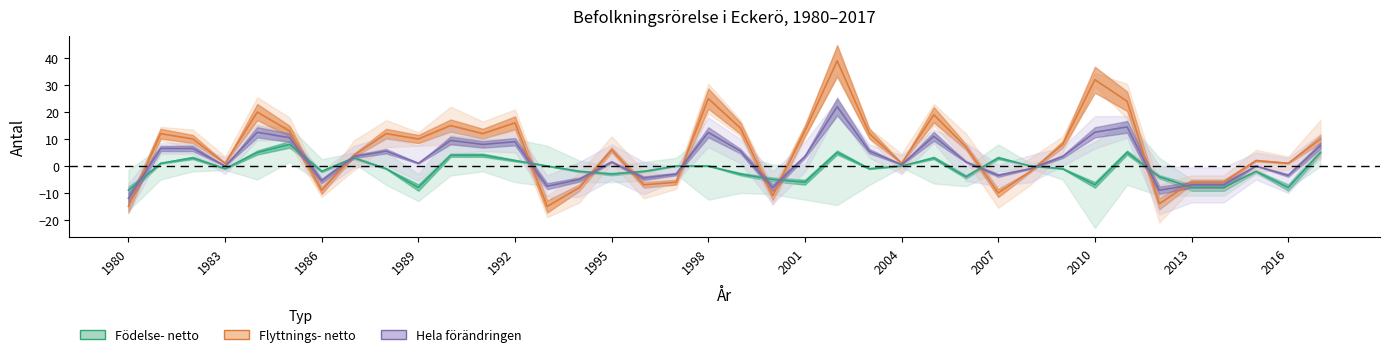

The value of Flyttnings- netto at 2002 is 39. True or false?

True